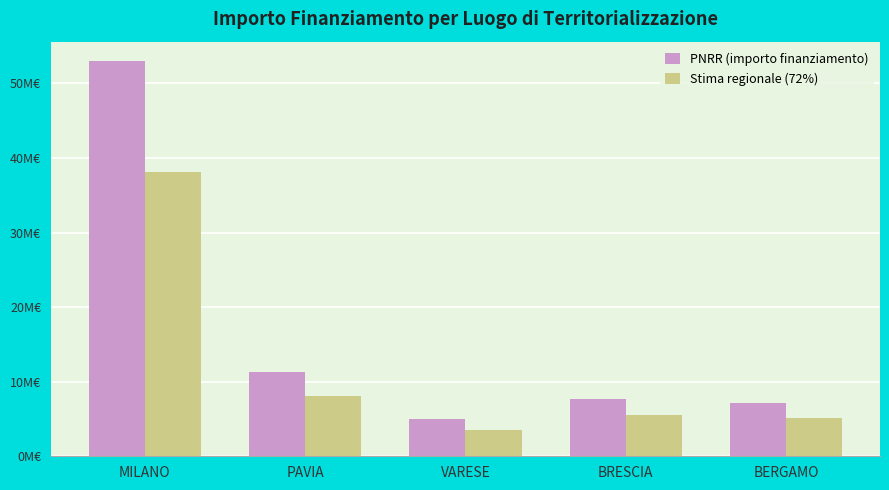

Between BERGAMO and VARESE, which is larger?

BERGAMO